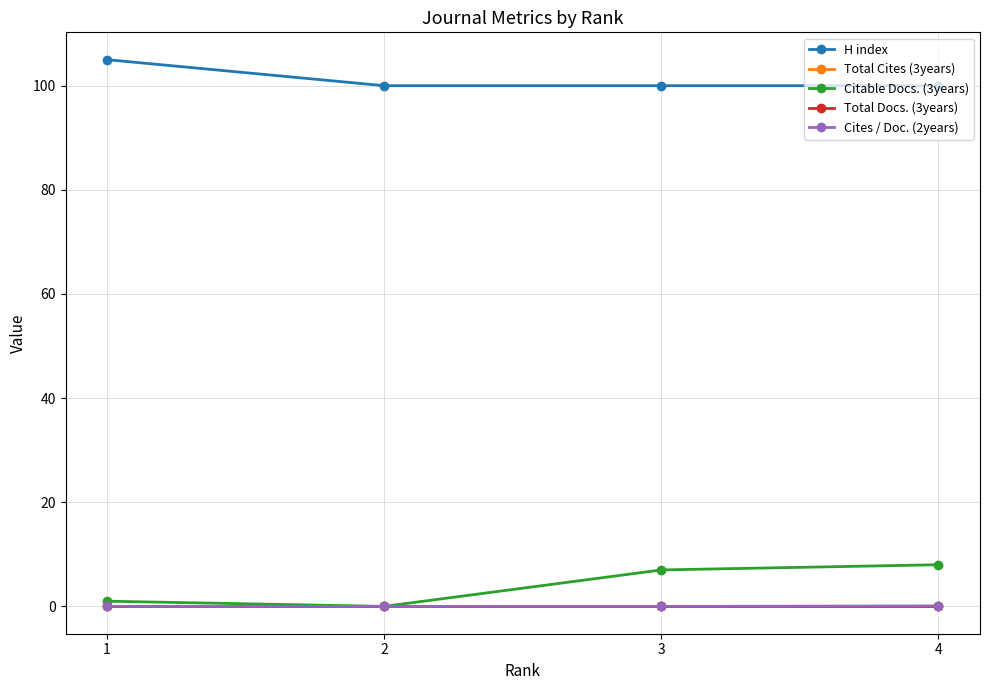

The Citable Docs. (3years) series shows 1.0 at 1. True or false?

True